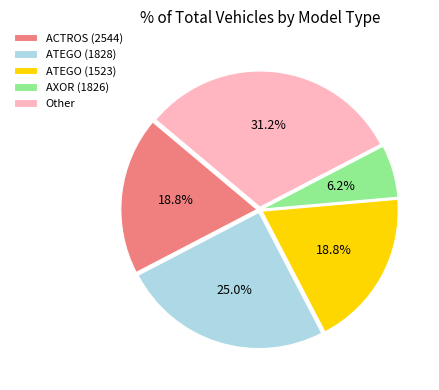

What is the ratio of the value at ATEGO (1523) to the value at AXOR (1826)?

3.0